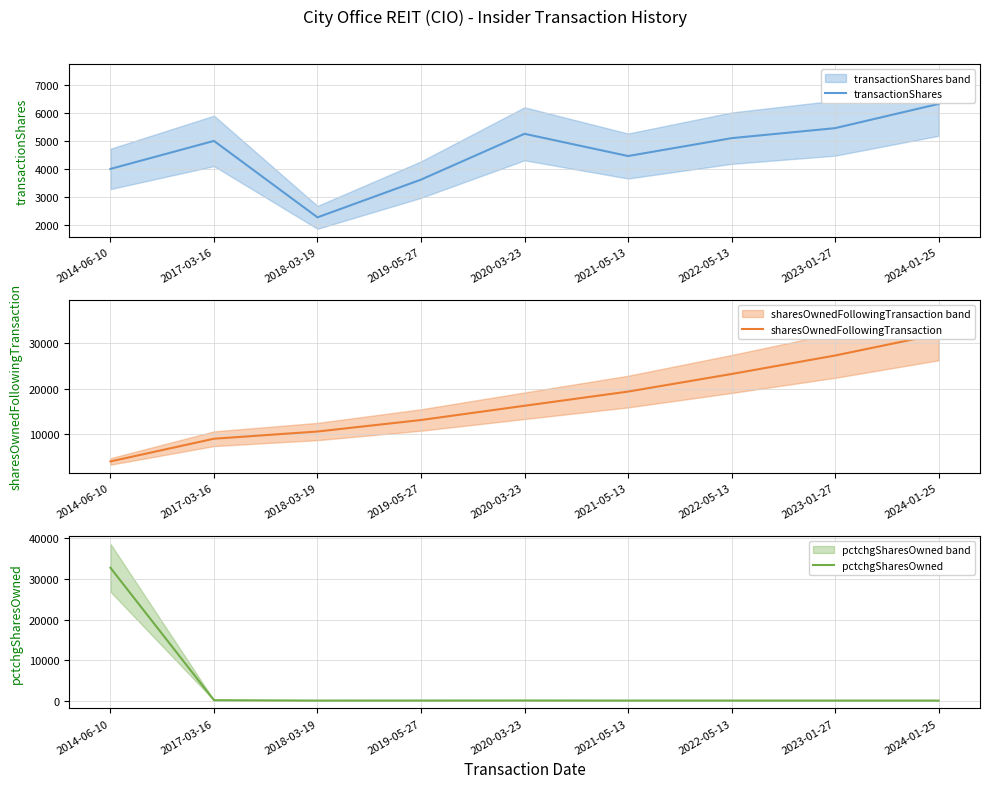

True or false: transactionShares and sharesOwnedFollowingTransaction intersect in this chart.

False